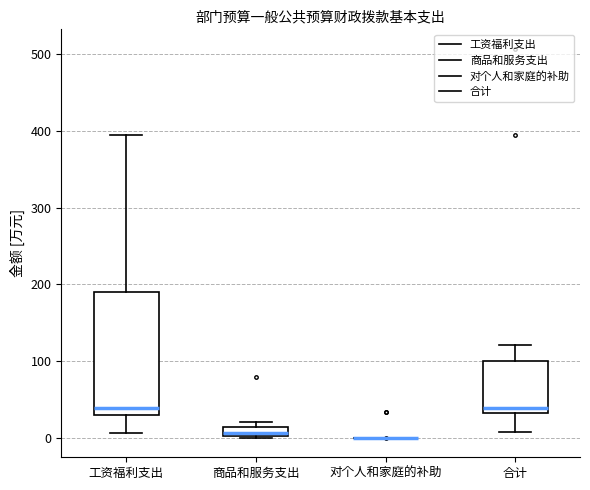

Which box is the tallest, from its lower edge to its upper edge?

工资福利支出